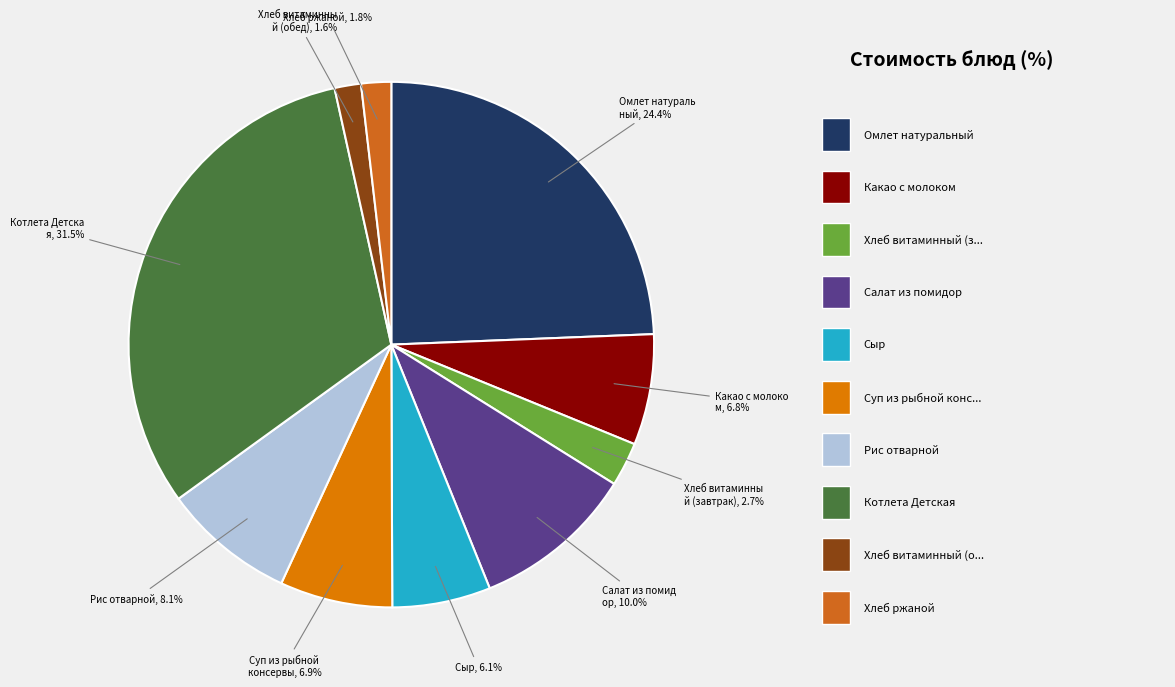

Does any single category account for the majority?

No